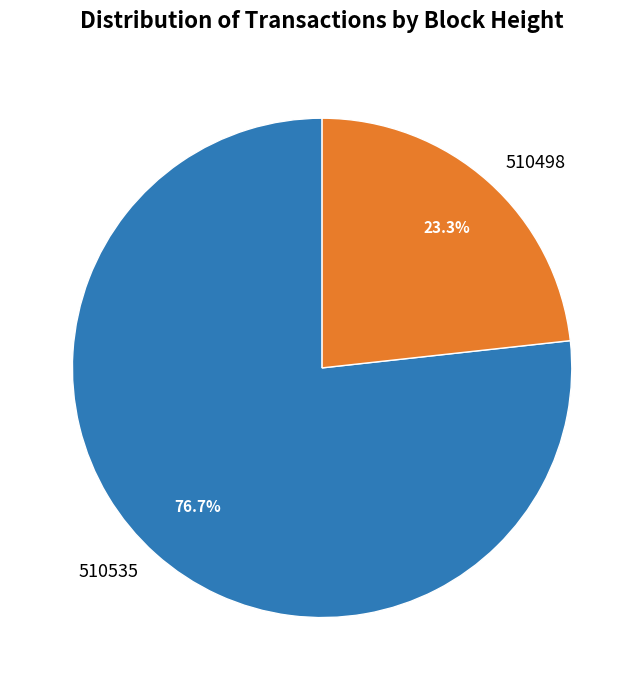

Which slice is the largest?

510535